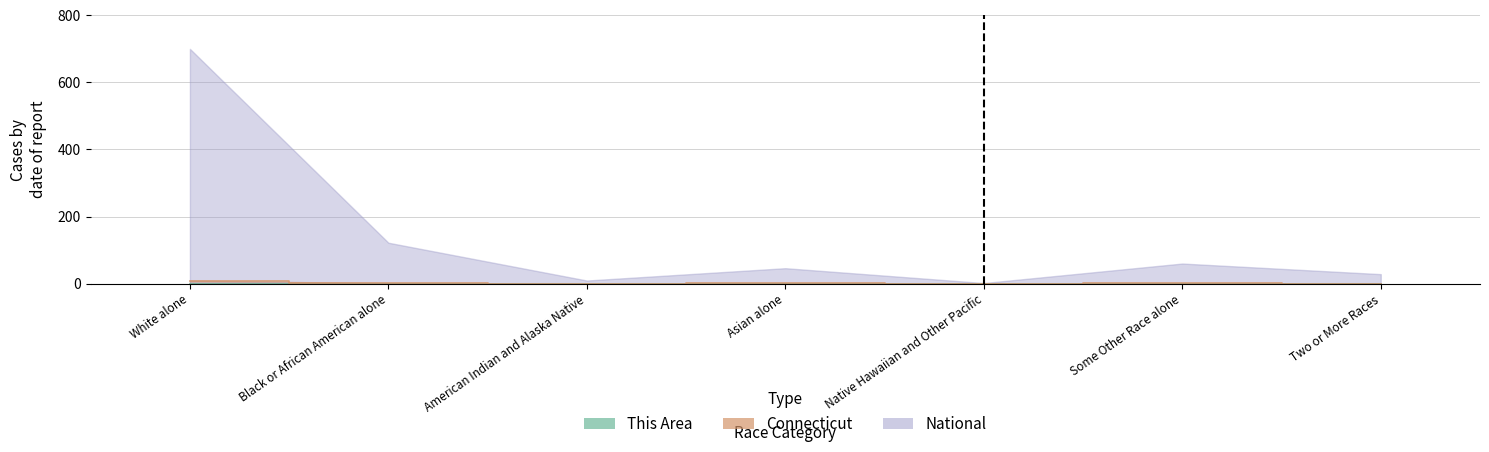

What is the label of the 6th point from the left?

Some Other Race alone